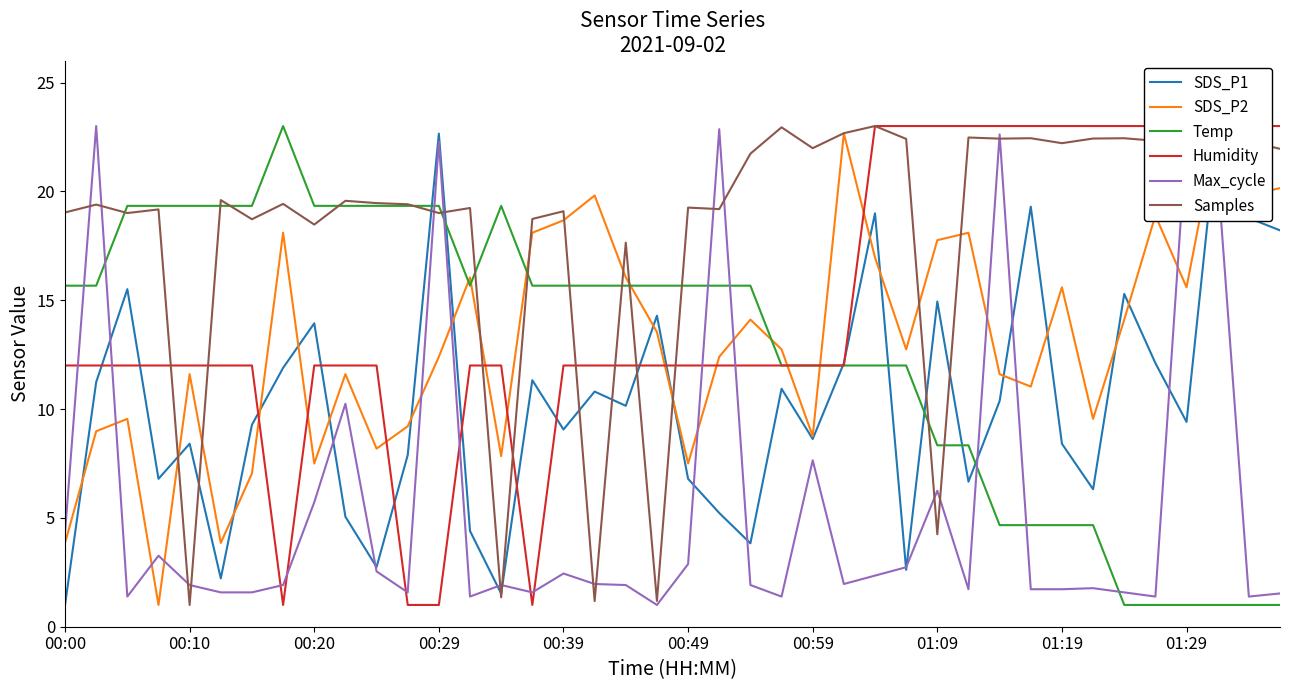

How many distinct data groups are displayed?

6